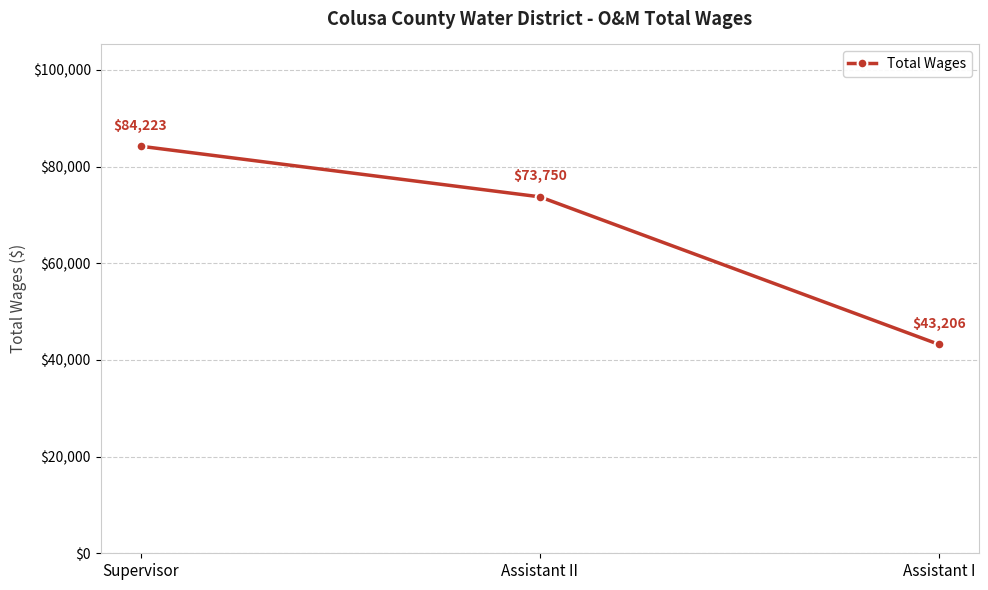

The chart shows a value of 58328 at Assistant I. True or false?

False